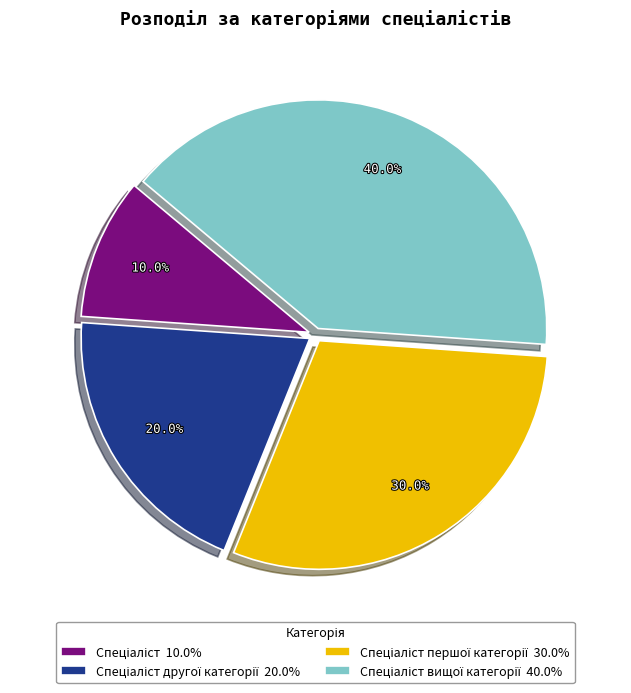

Does any single category account for the majority?

No